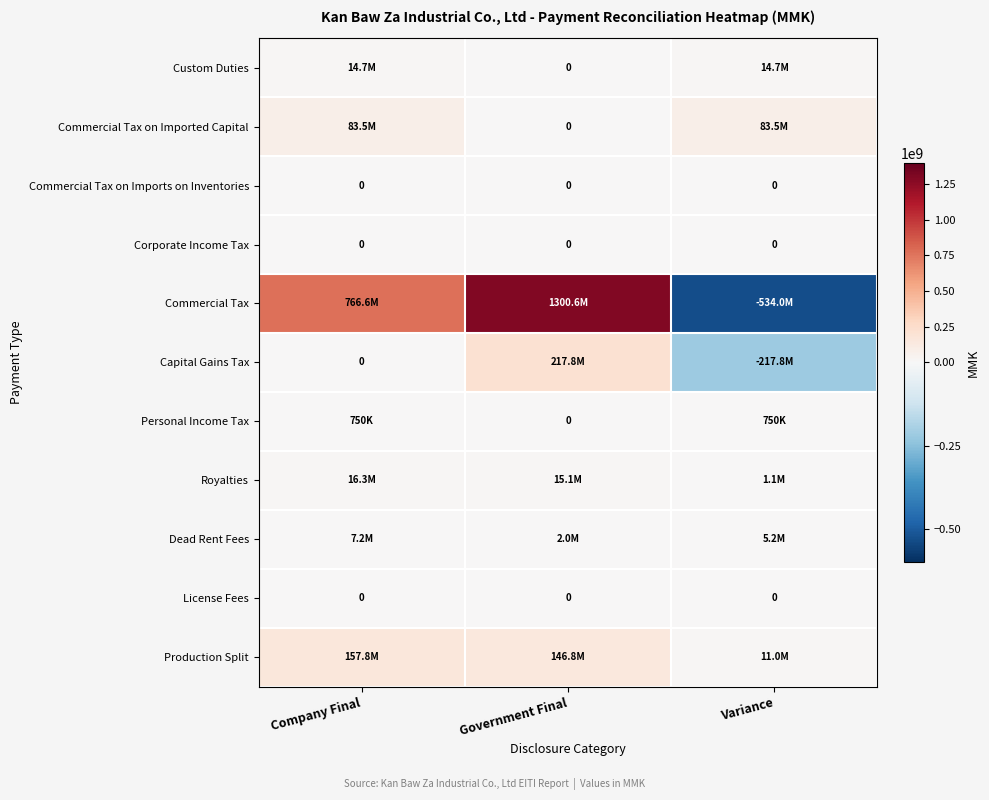

At which category is the sum across all series the highest?

Government Final